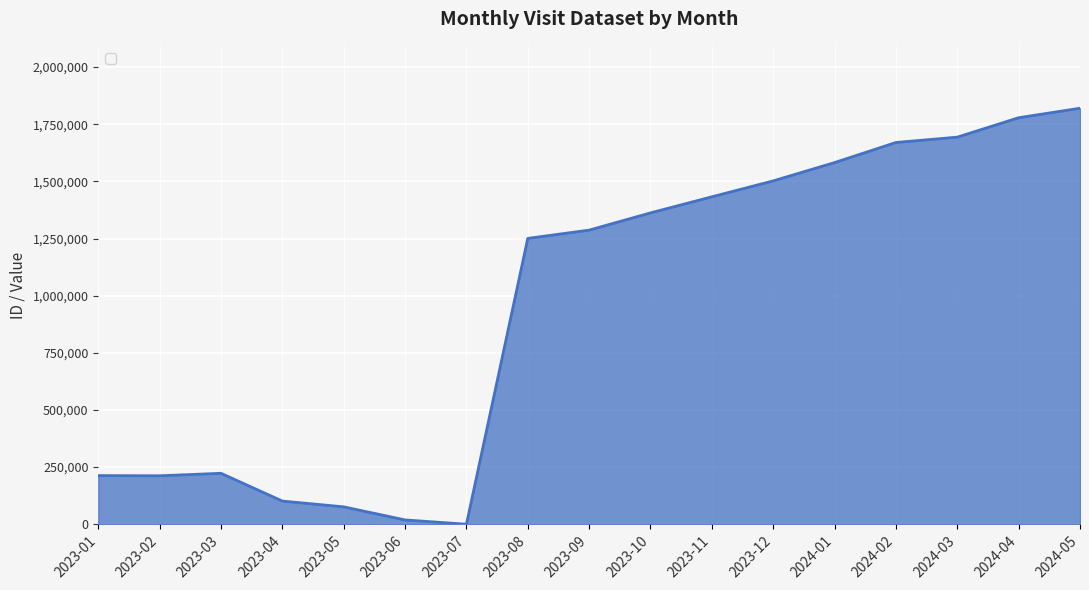

Is it true that the value at 2024-01 is 718551?

False